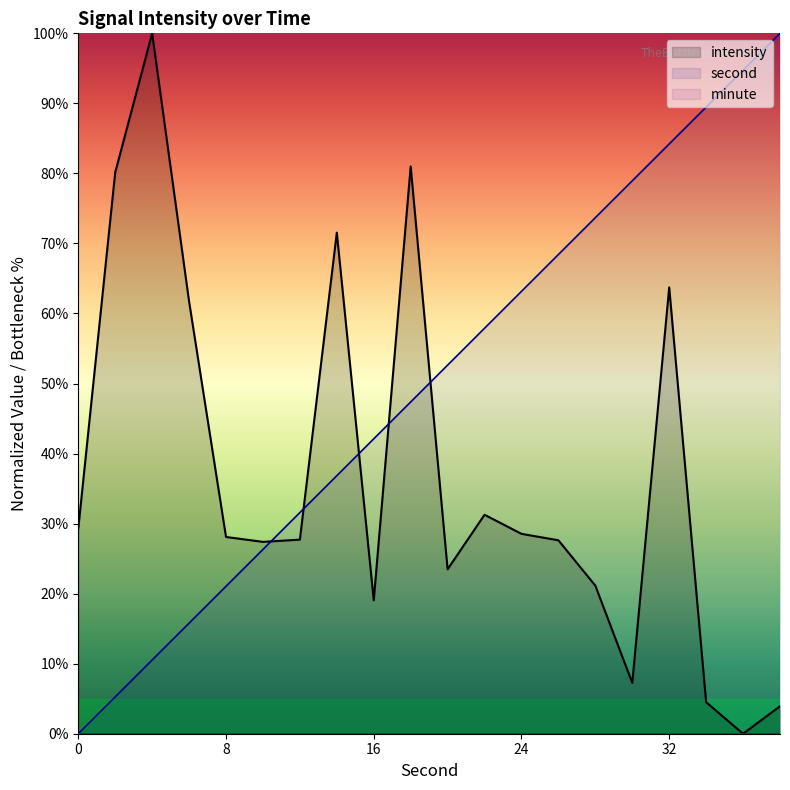

Reading left to right, list all the values displayed in this chart.

second: 0.0	5.3	10.5	15.8	21.1	26.3	31.6	36.8	42.1	47.4	52.6	57.9	63.2	68.4	73.7	78.9	84.2	89.5	94.7	100.0
intensity: 29.3	80.1	100.0	61.7	28.1	27.4	27.7	71.5	19.0	81.0	23.5	31.3	28.5	27.6	21.1	7.3	63.7	4.5	-0.0	3.9